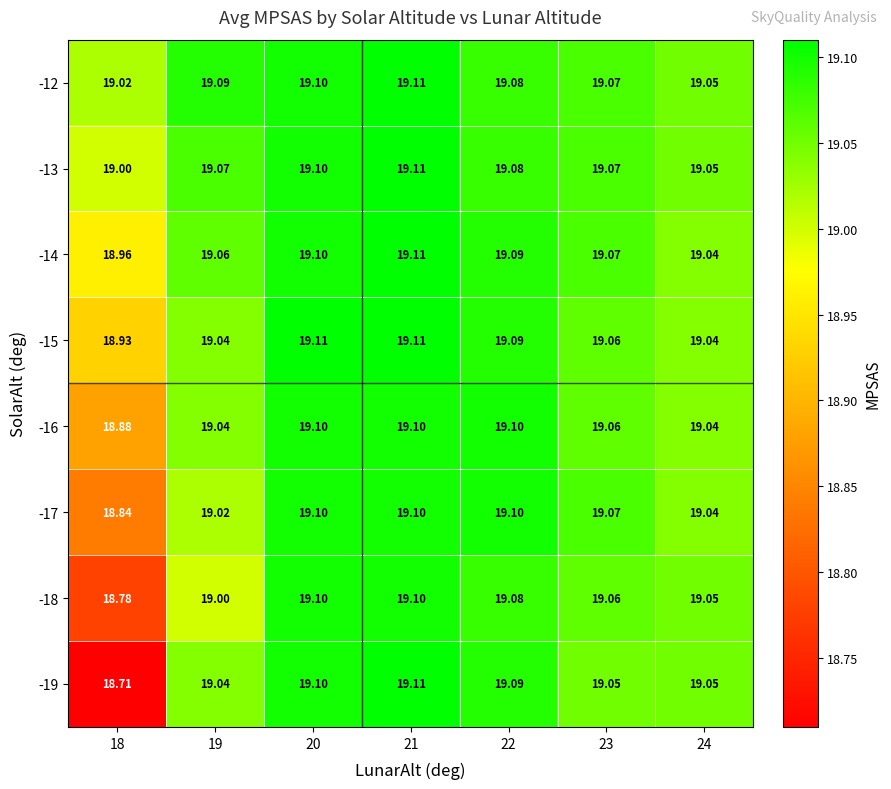

Is the value of -14 at 23 greater than the value of -19 at 23?

Yes